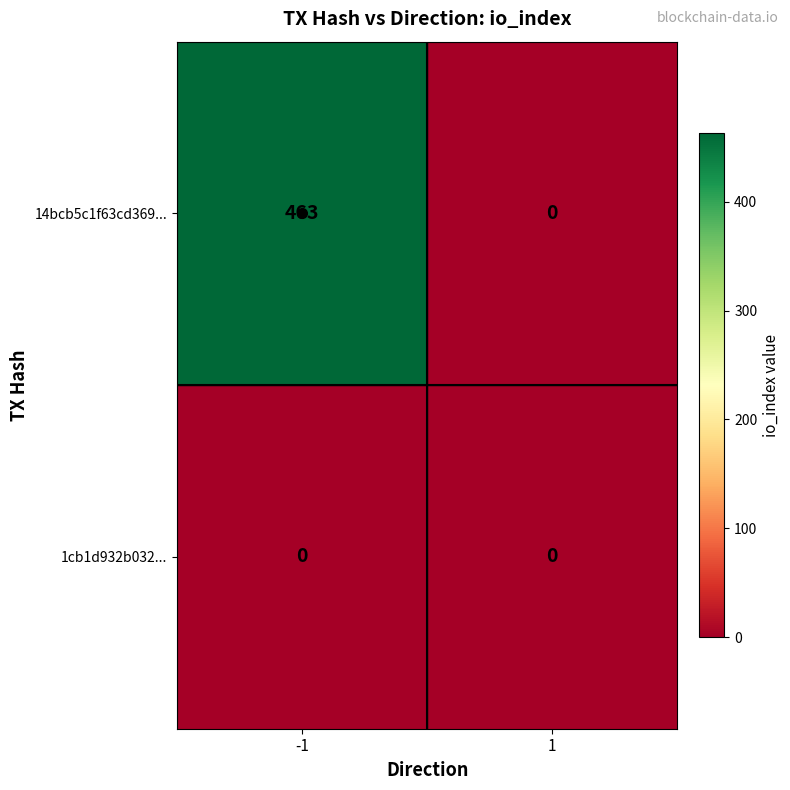

What is the sum of all 14bcb5c1f63cd369... values?

463